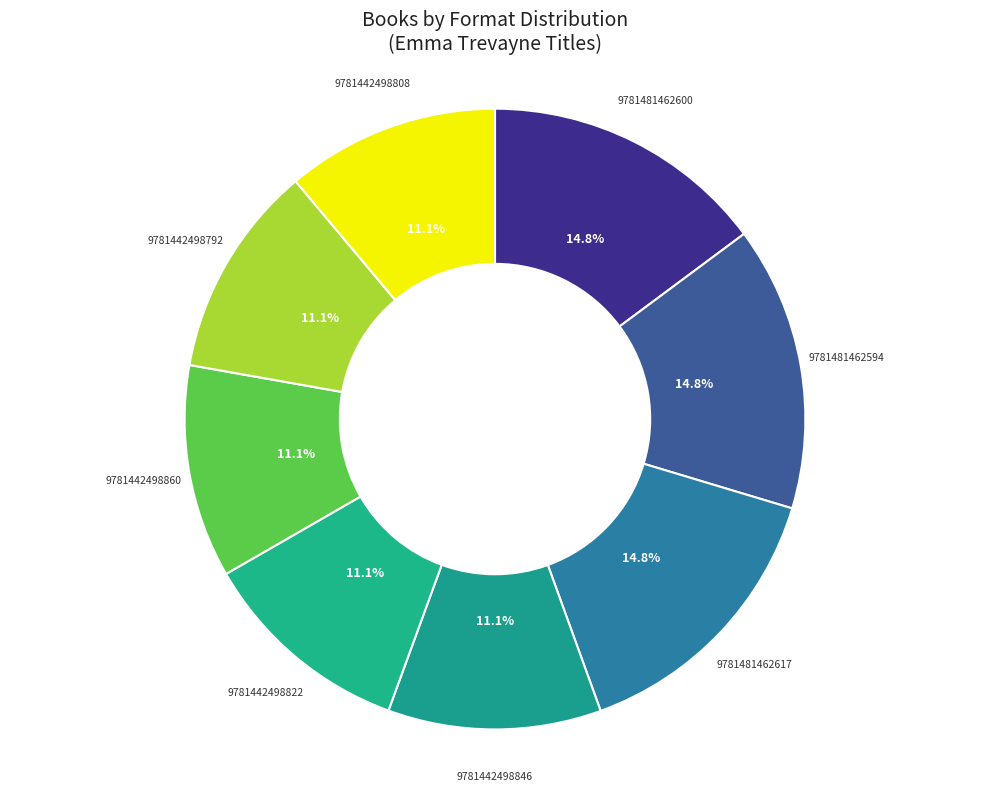

Count the number of slices in the pie.

8